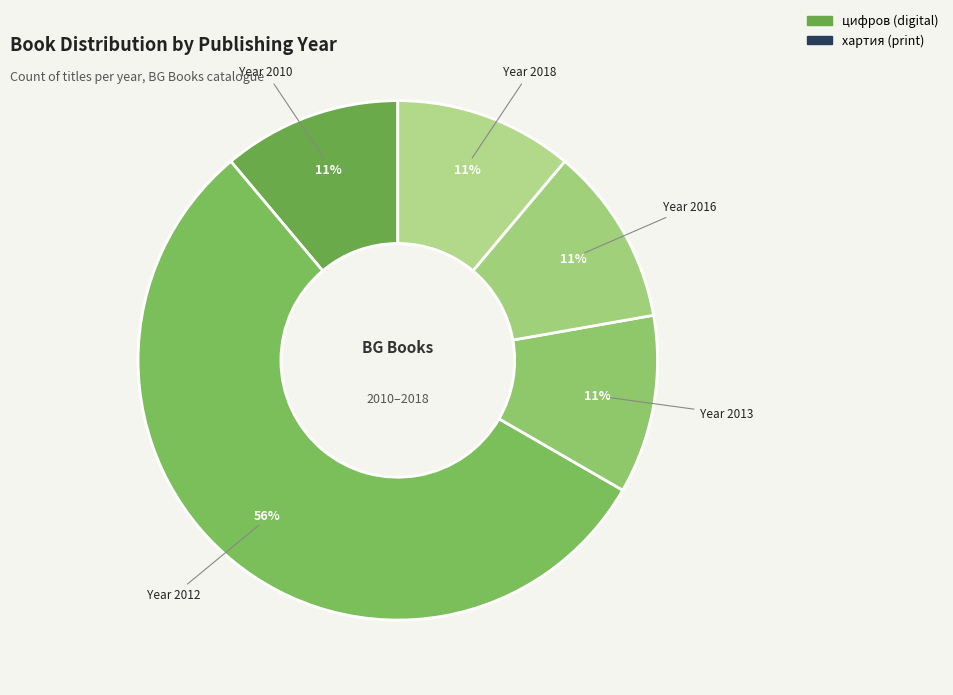

Count the number of slices in the pie.

5